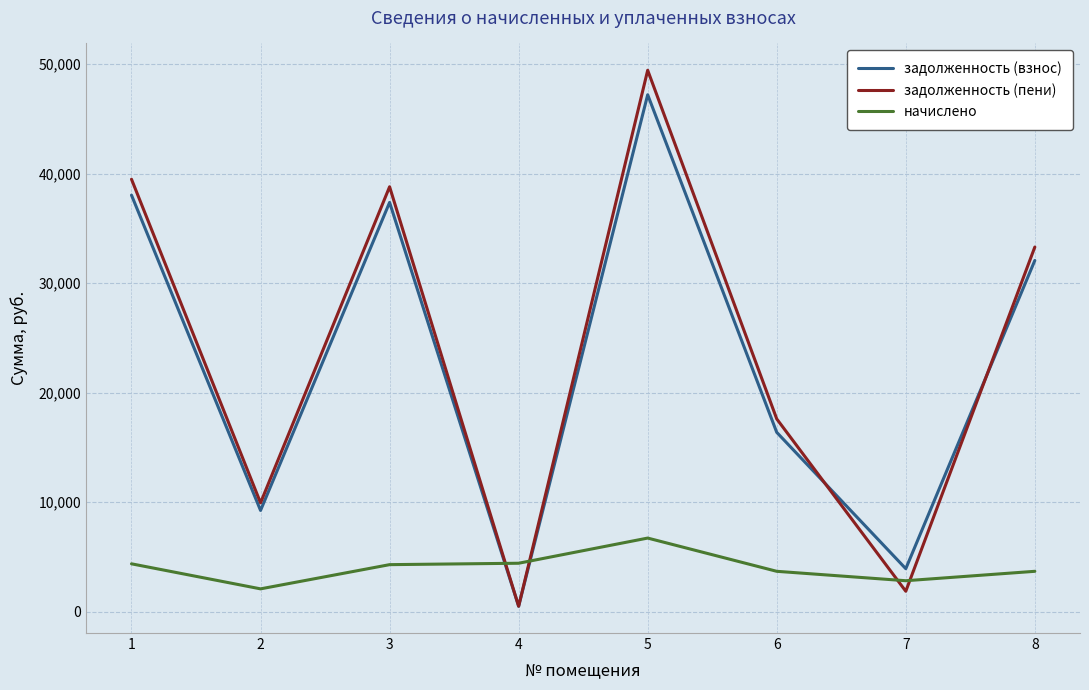

What is the difference between the second highest and second lowest values in the задолженность (взнос) series?

34118.5